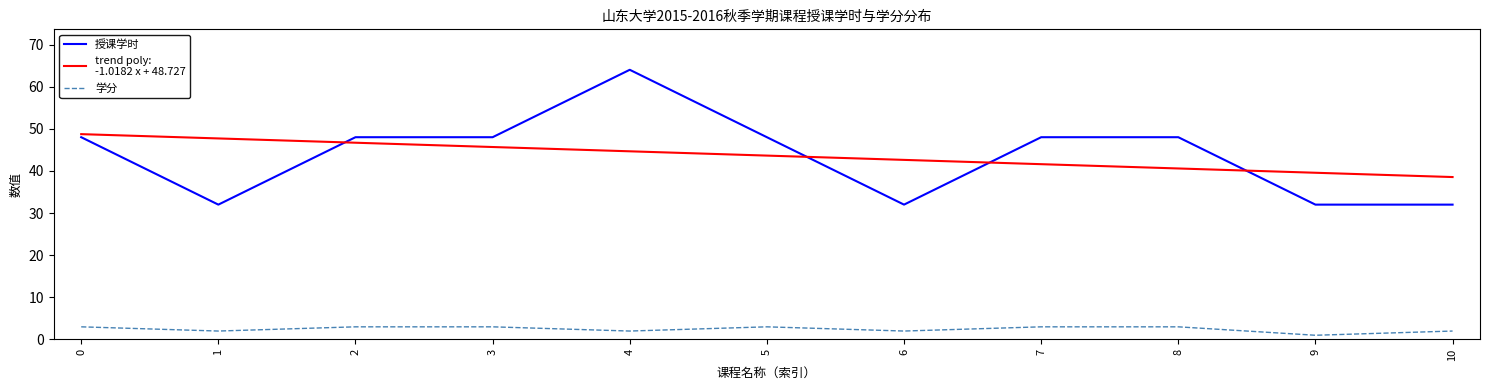

True or false: 授课学时 has more than 1 interior local peaks.

False